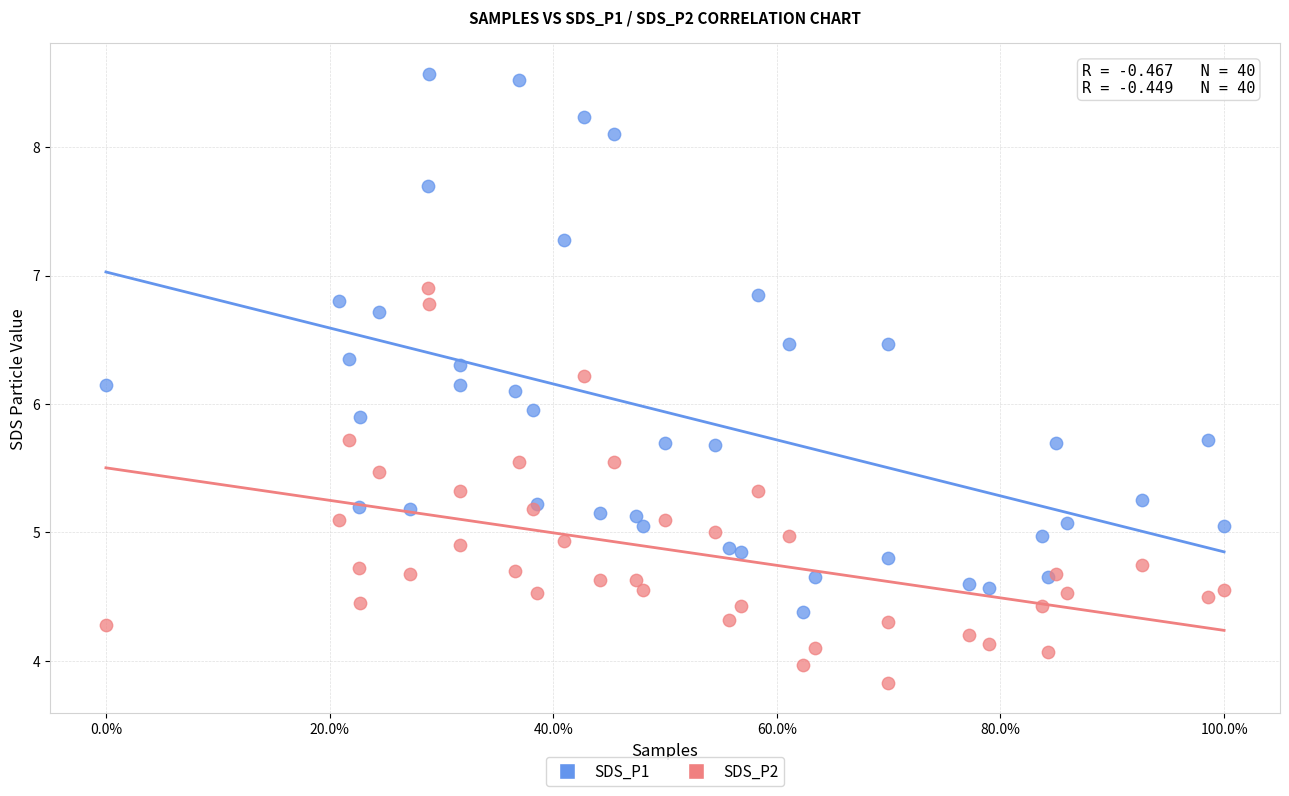

What are all the series names shown in the legend?

SDS_P1, SDS_P2